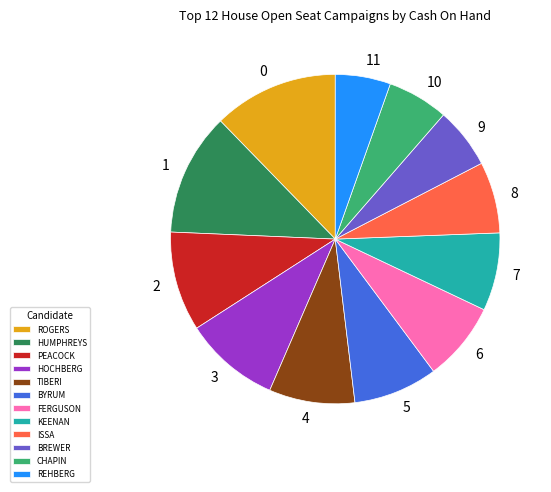

Is there a majority slice in this chart?

No